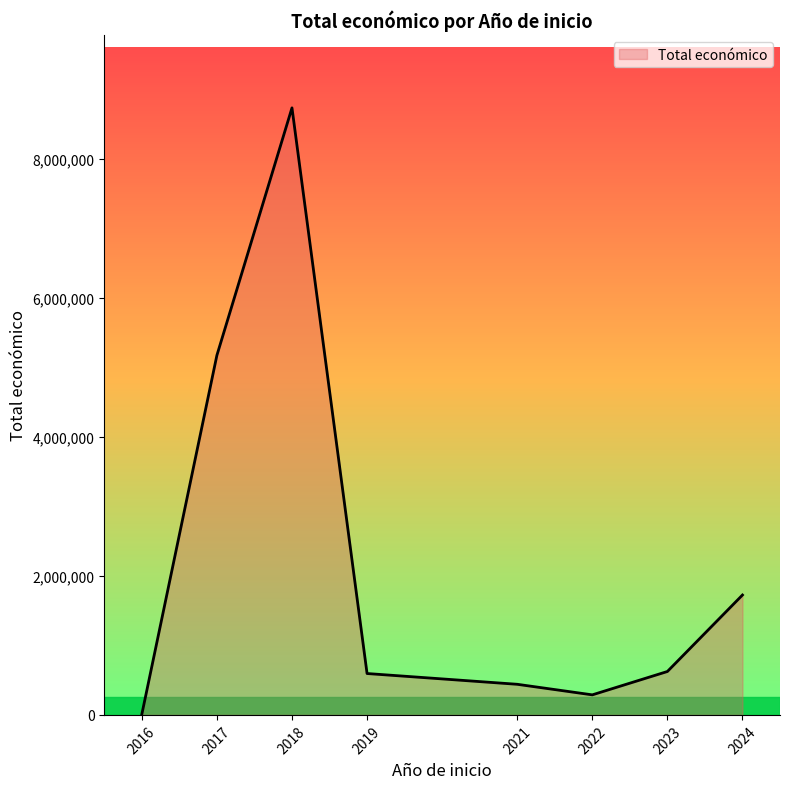

What is the ratio of the value at 2024 to the value at 2018?

0.2